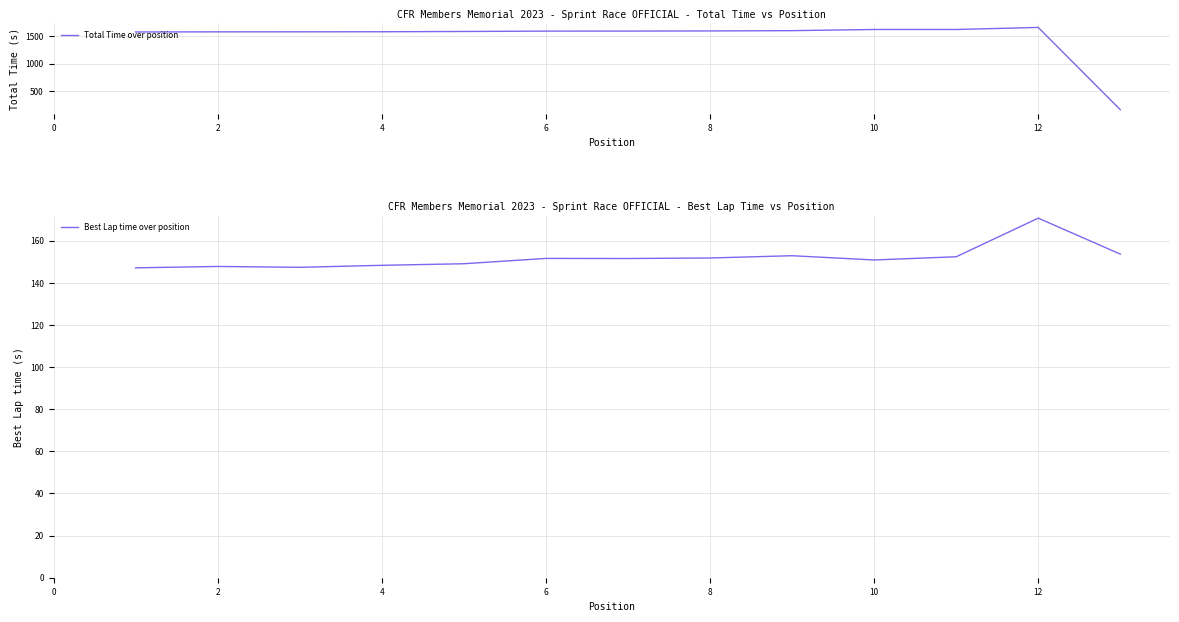

What is the minimum value for Total Time over position?

154.2